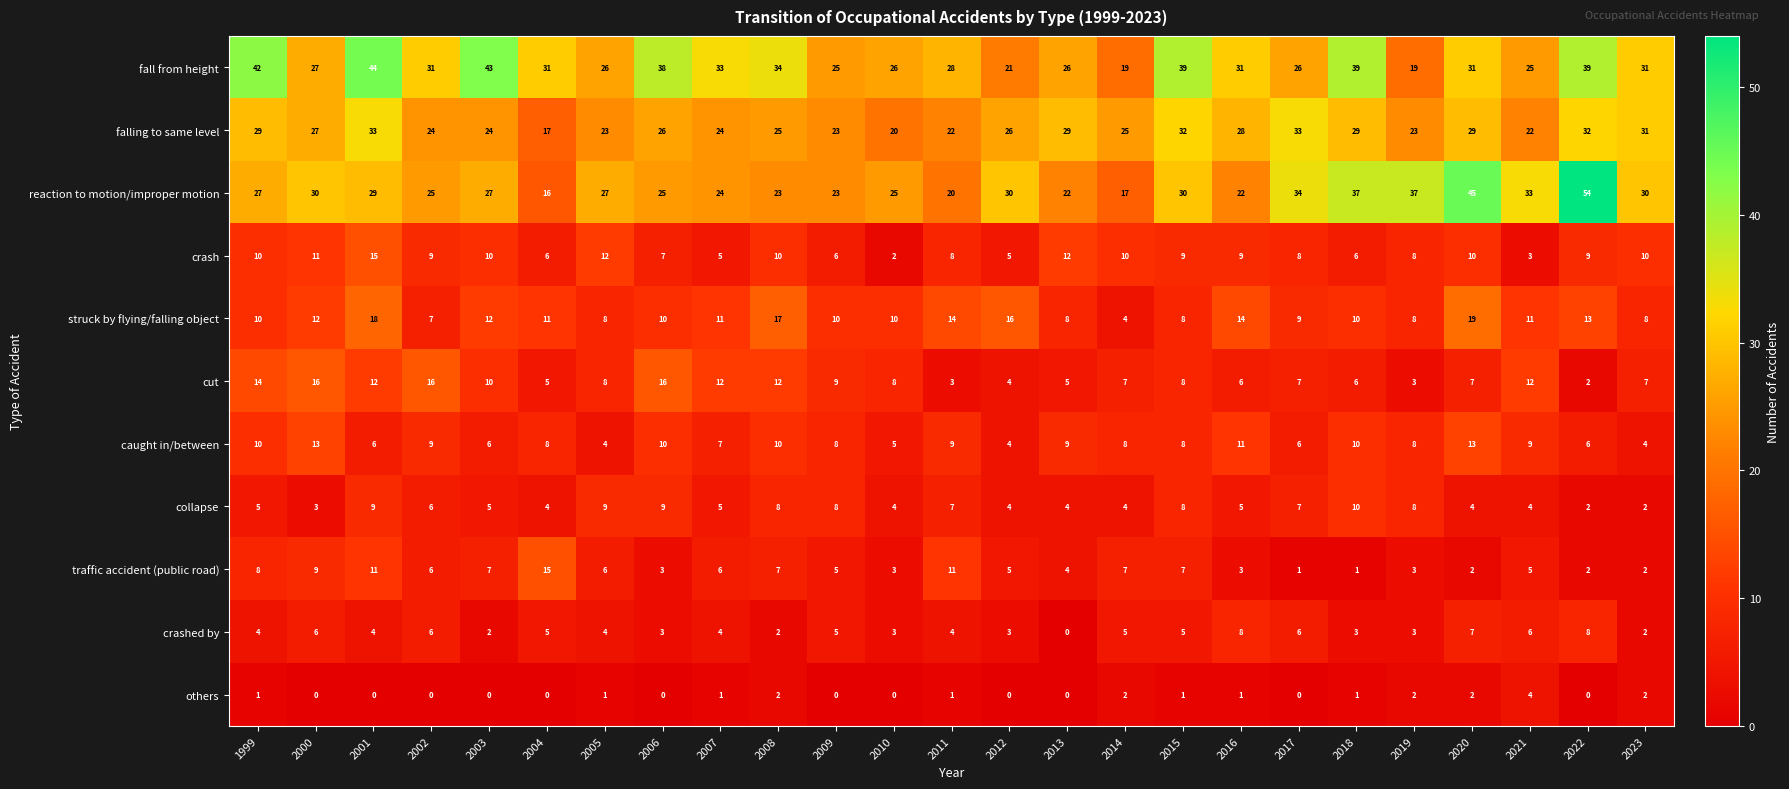

Which category has the highest value in the fall from height series?

2001